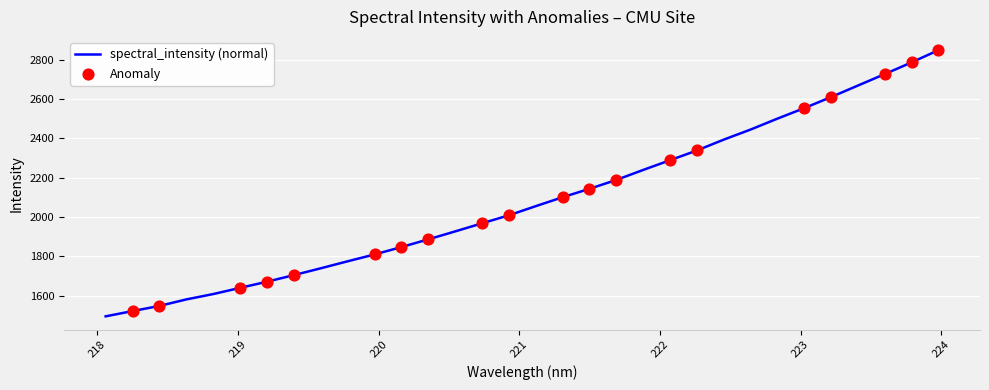

What is the minimum value shown in the chart?

1494.8